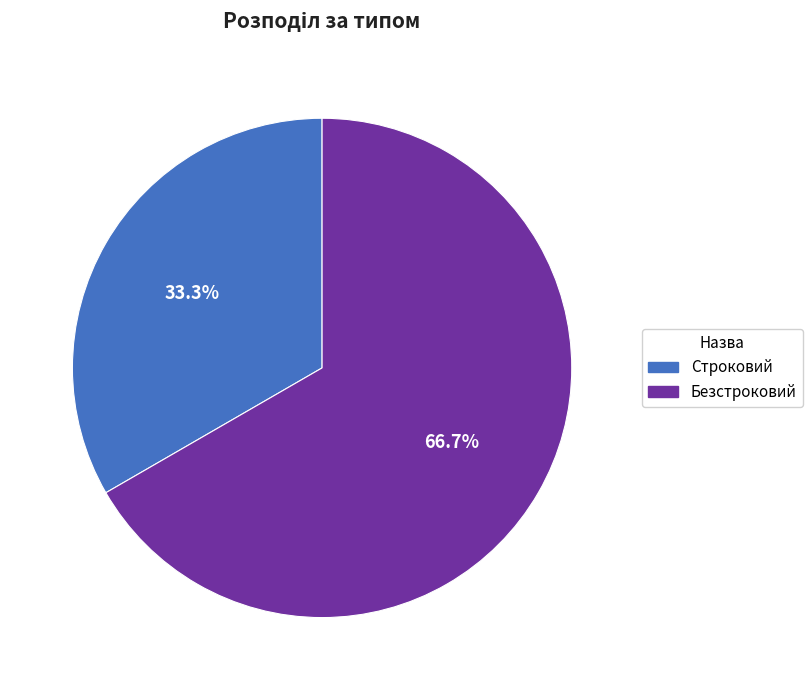

Approximately how many times larger is the value at Строковий compared to Безстроковий?

0.5